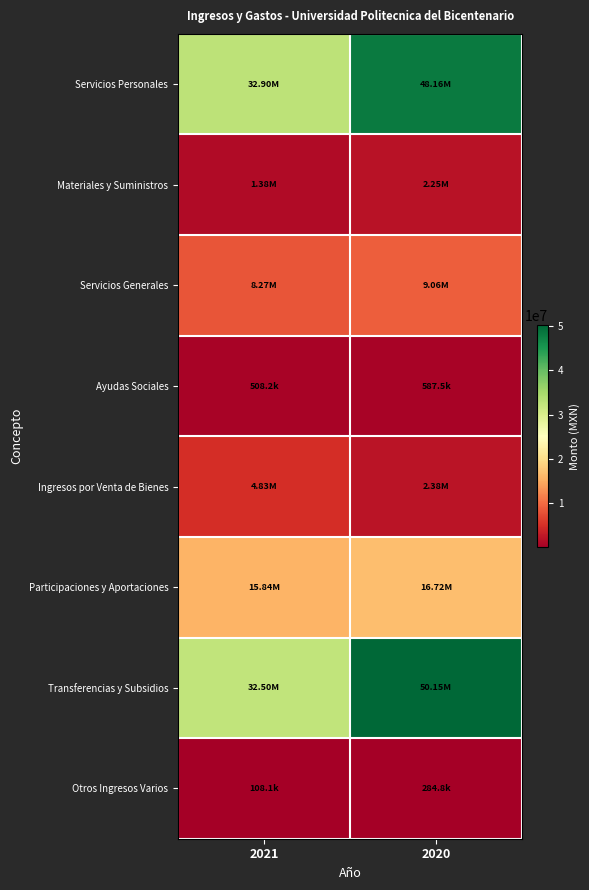

Which series has the largest total across all categories?

Transferencias y Subsidios